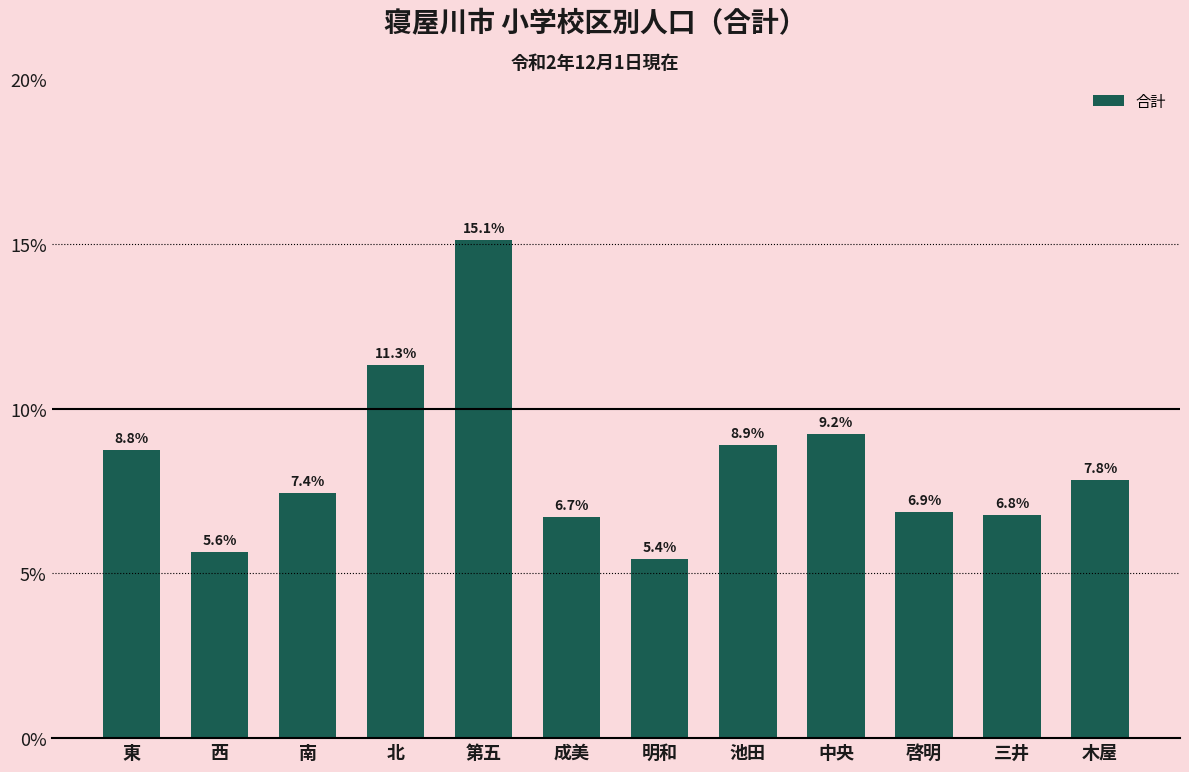

What is the value of the 6th bar from the left?

6.7